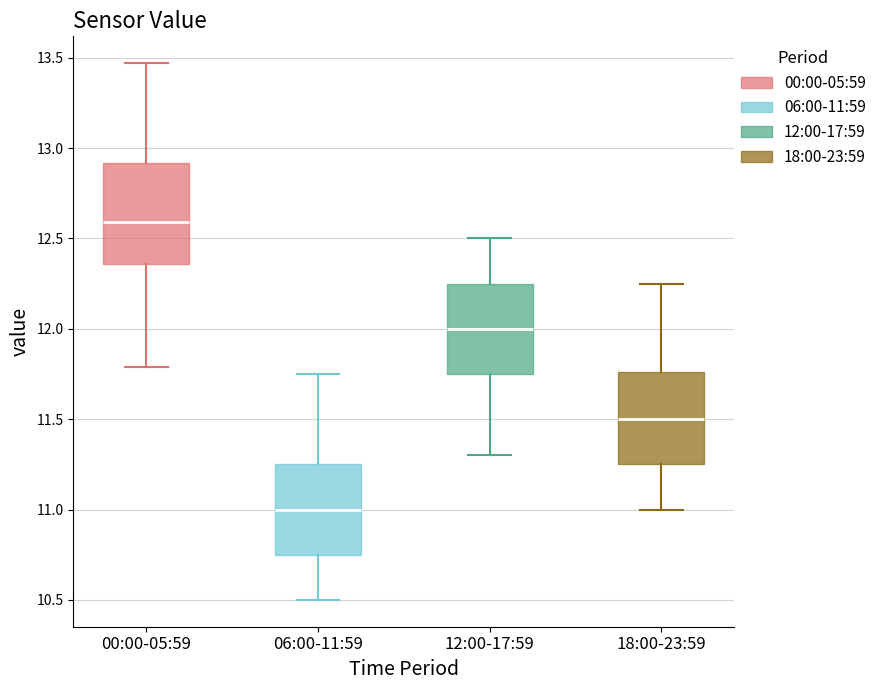

Reading left to right, transcribe this box plot: for each box, give where its median line is, the range the box spans, and where its two whiskers end, as read against the y-axis. The values are not printed on the chart, so give them approximately, as read against the axis.

00:00-05:59: median 12.60, box 12.35 to 12.90, whiskers 11.80 to 13.45
06:00-11:59: median 11.00, box 10.75 to 11.25, whiskers 10.50 to 11.75
12:00-17:59: median 12.00, box 11.75 to 12.25, whiskers 11.30 to 12.50
18:00-23:59: median 11.50, box 11.25 to 11.75, whiskers 11.00 to 12.25